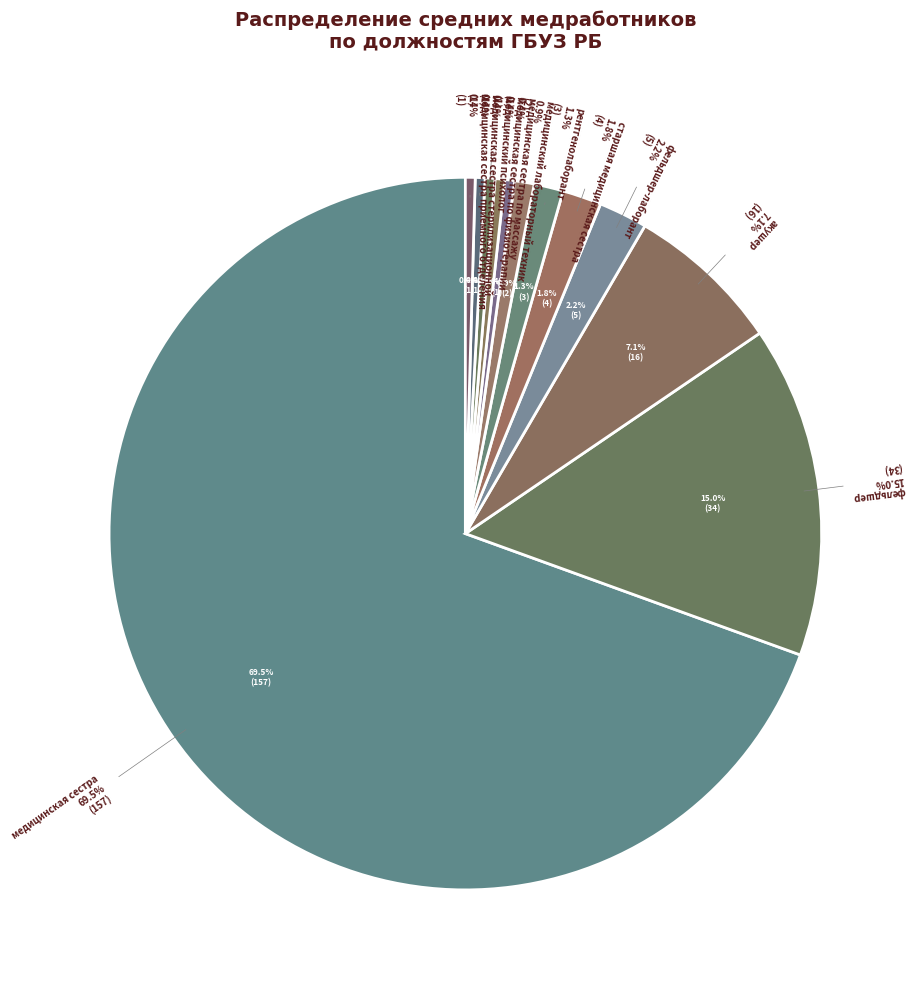

What is the largest slice in the pie chart?

медицинская сестра